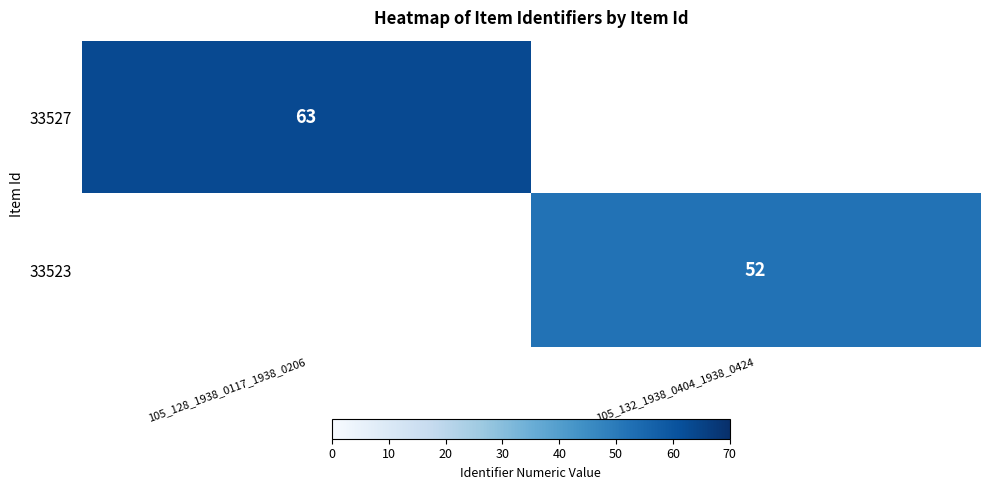

True or false: 33523 has a value of 18 at 105_132_1938_0404_1938_0424.

False